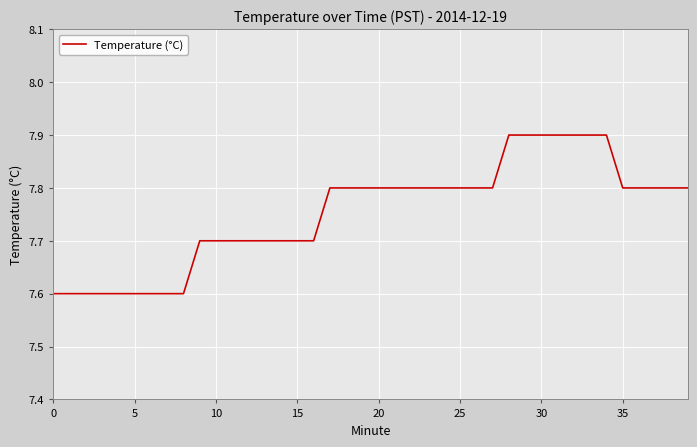

What is the difference between the maximum and minimum values?

0.3